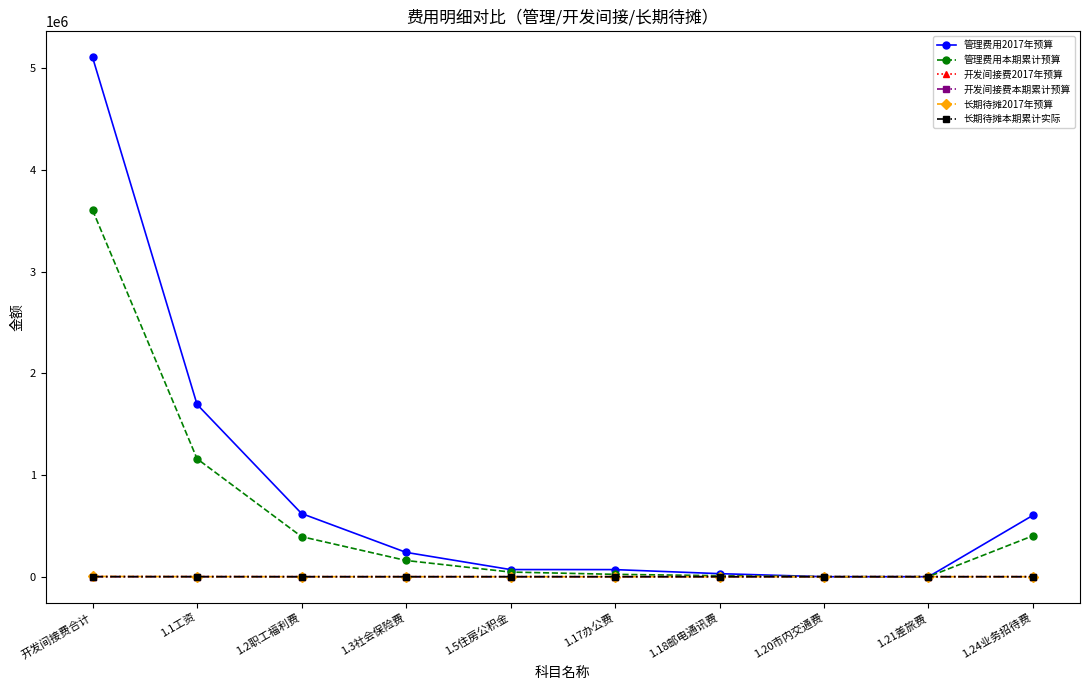

How many data points does each series have?

10